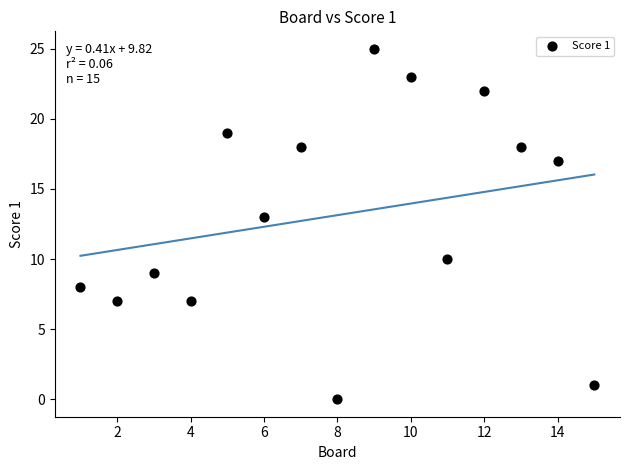

What is the range of Y values (max minus min)?

25